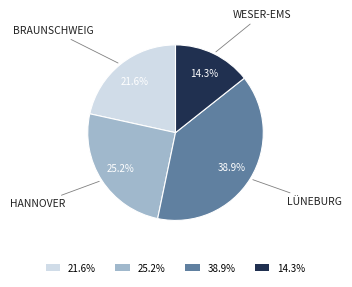

Count the number of slices in the pie.

4